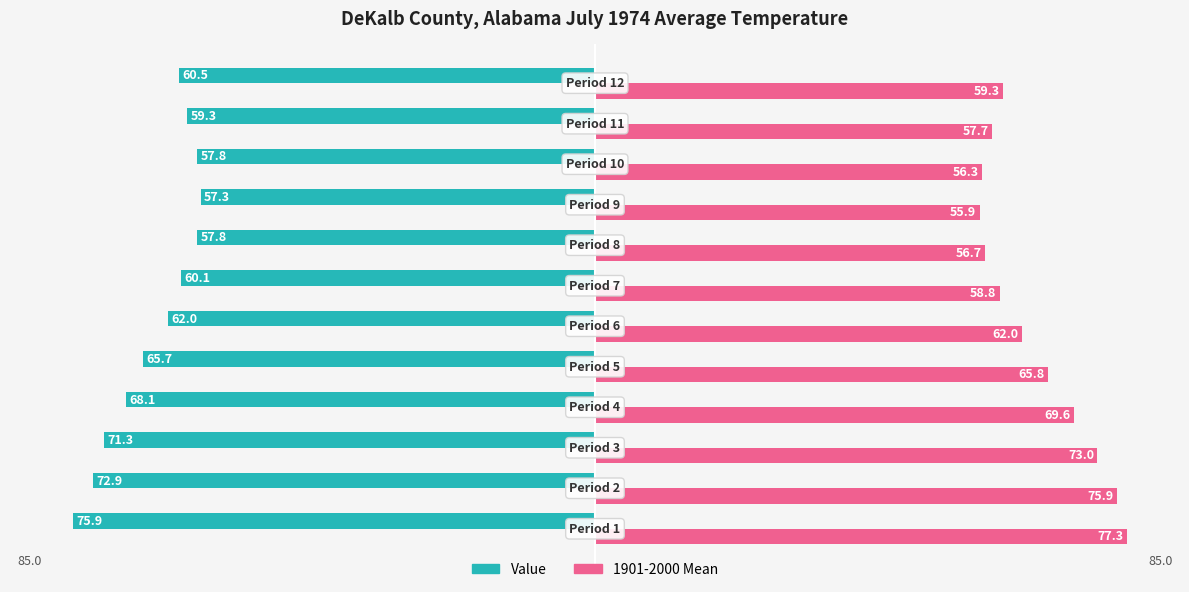

Which series has the largest total across all categories?

1901-2000 Mean